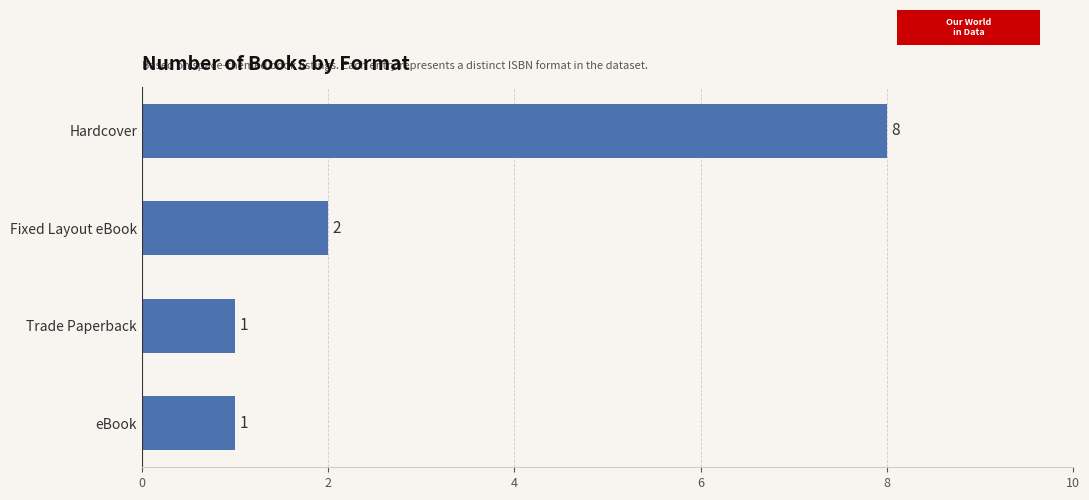

What is the maximum value shown in the chart?

8